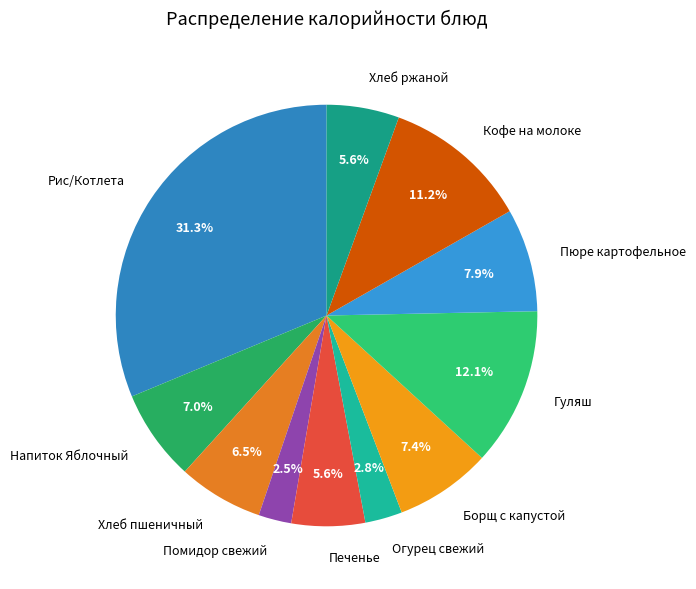

The Огурец свежий slice represents 3% of the pie. True or false?

True